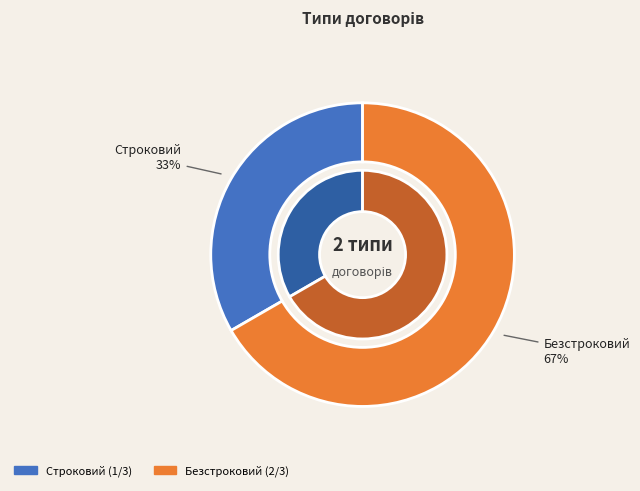

How many slices are in this pie chart?

2